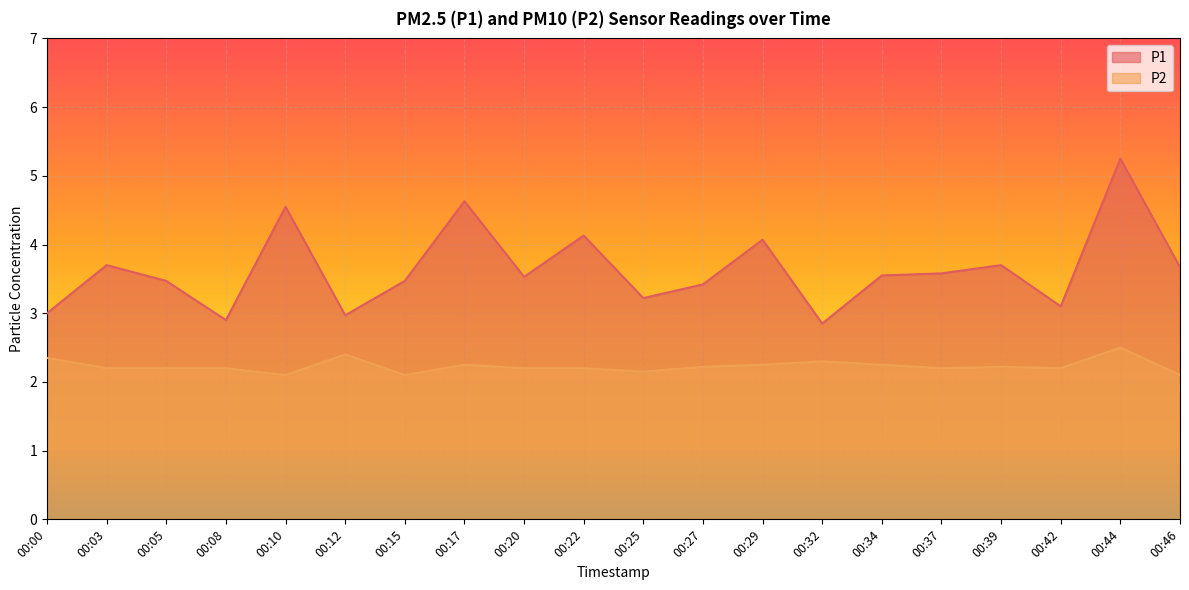

Which series changed the most between 00:03 and 00:34?

P1